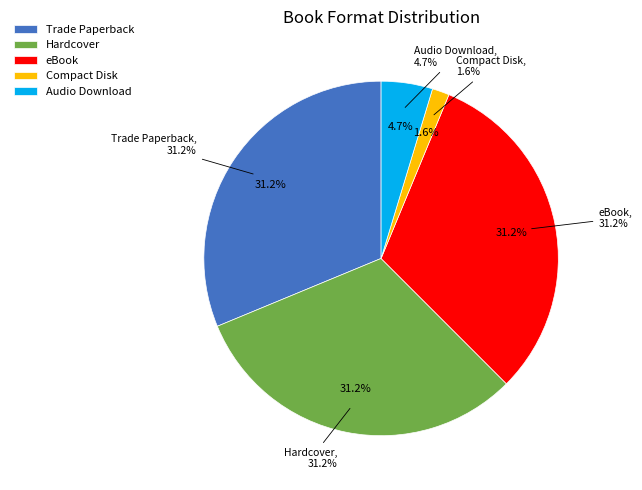

Is there a majority slice in this chart?

No